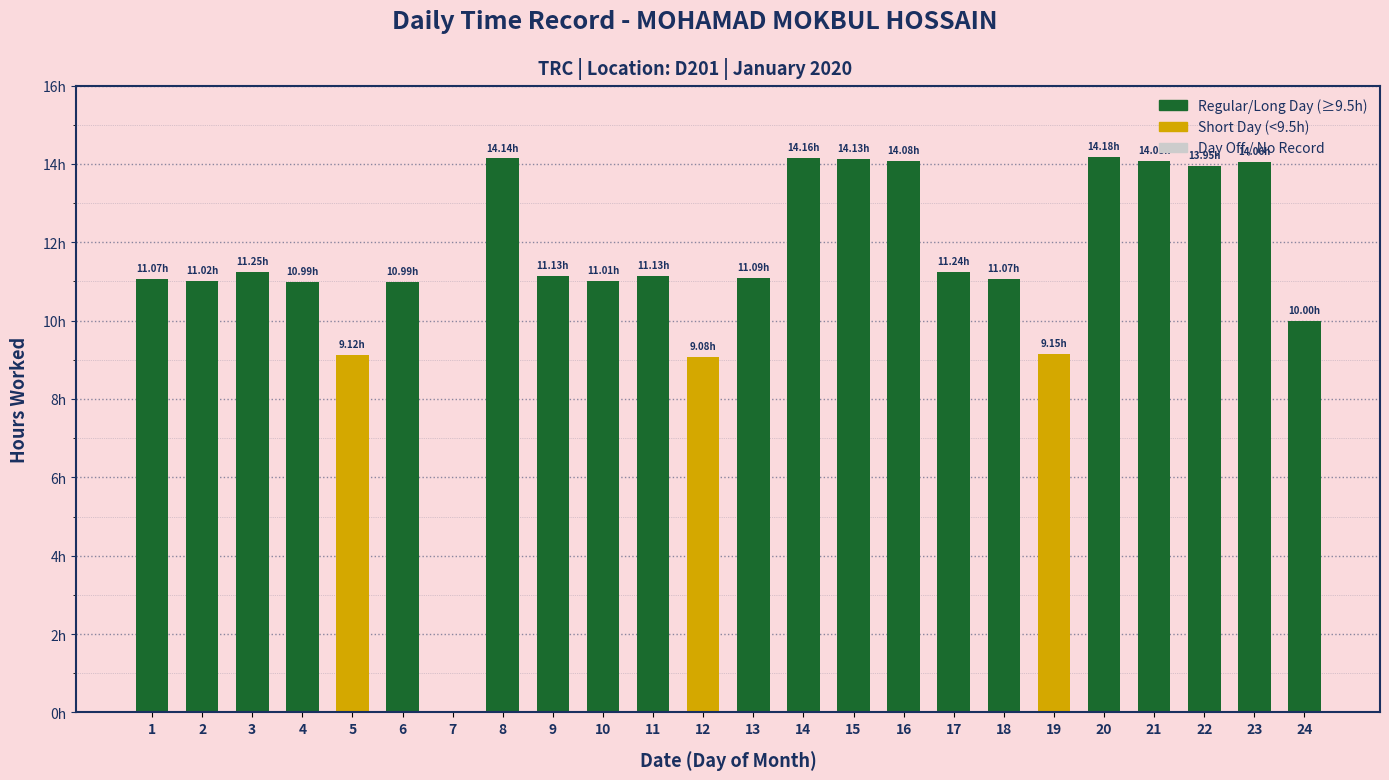

Which label corresponds to the smallest value in the chart?

7